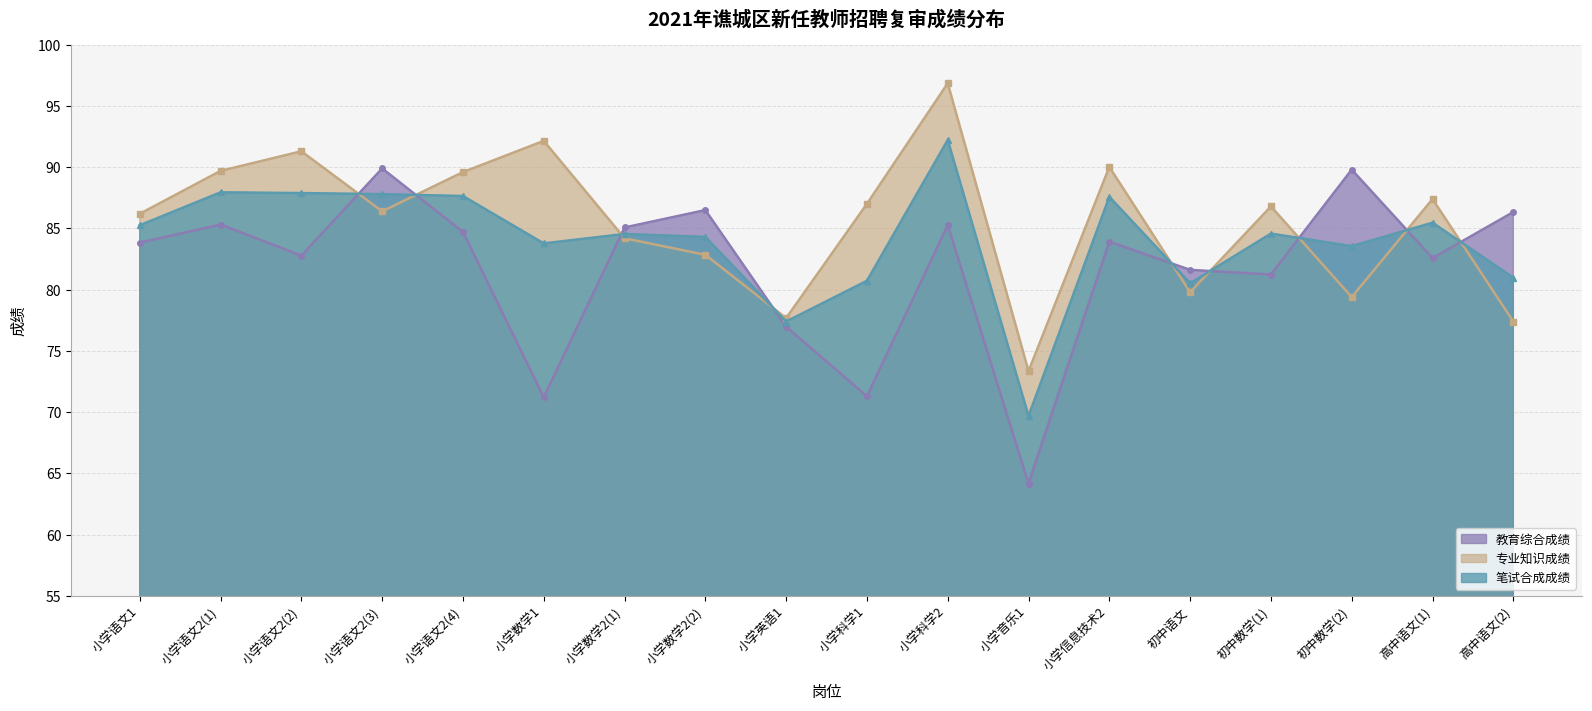

True or false: 专业知识成绩 has more than 2 points higher than both neighbors.

True